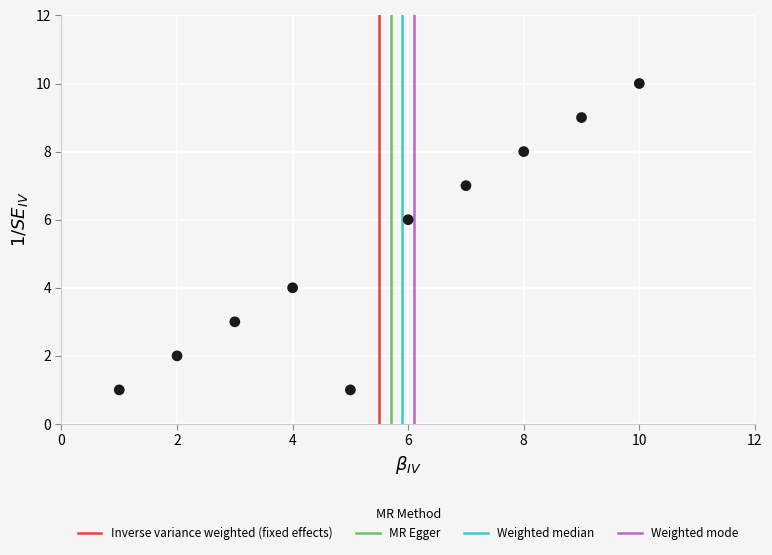

What is the range of X values (max minus min)?

9